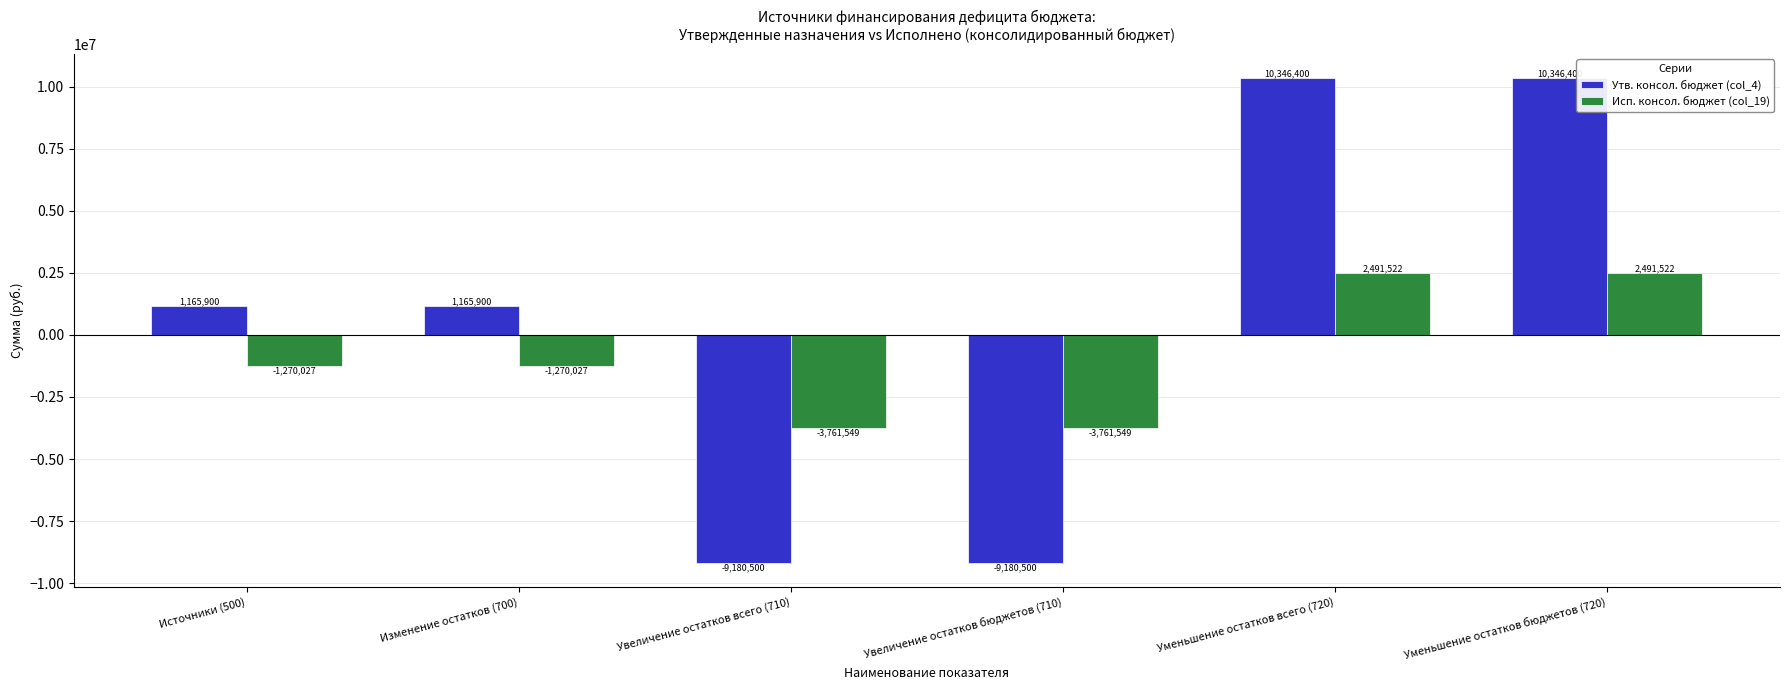

At which label does Исп. консол. бюджет (col_19) first exceed -1270026?

Уменьшение остатков всего (720)